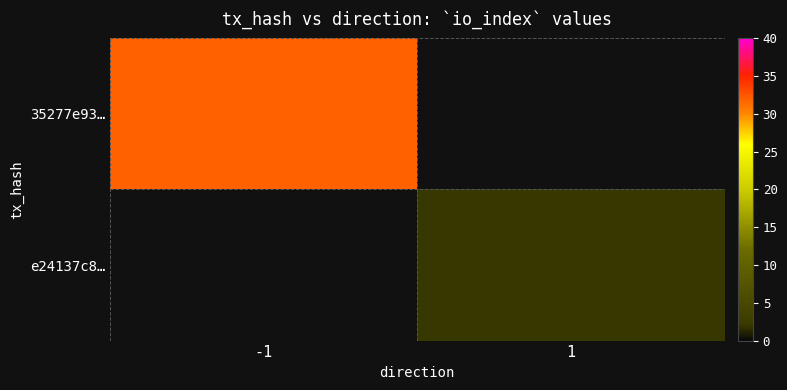

Is it true that 35277e93… equals 32.0 at -1?

True